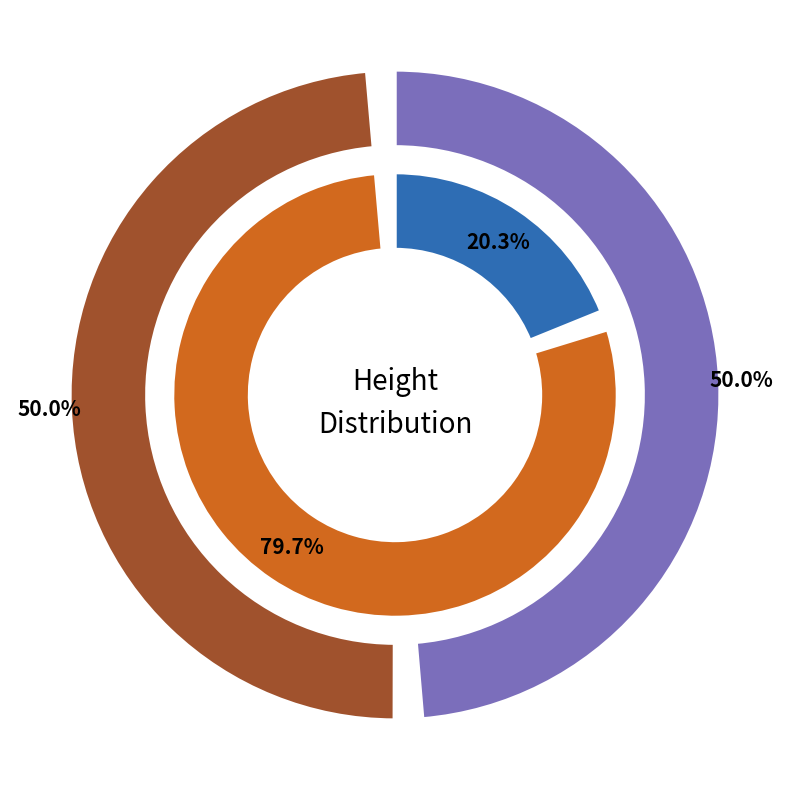

To the nearest percent, what percentage of the pie is 4451?

50%